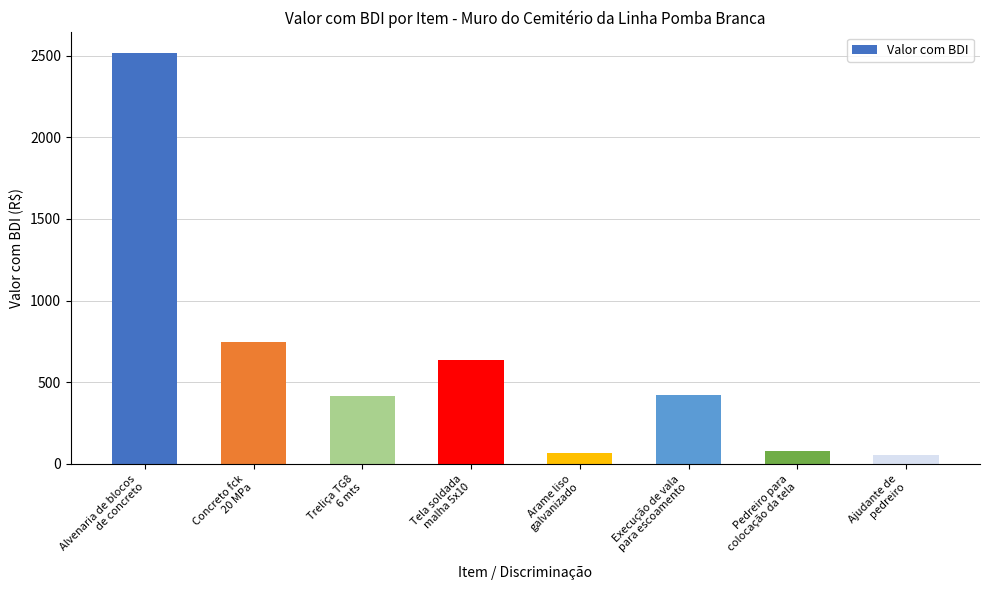

At which label does the data first exceed 422?

Alvenaria de blocos
de concreto